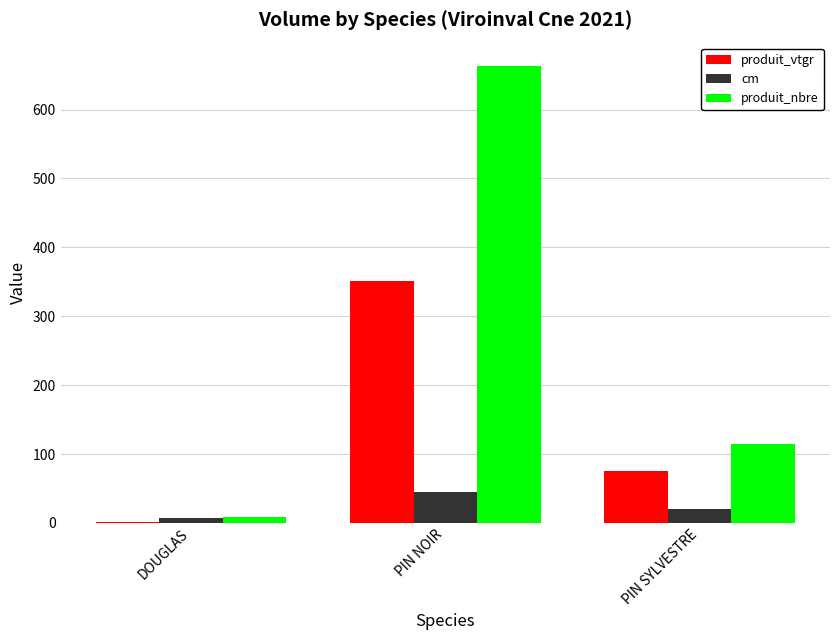

Is the value of produit_vtgr at PIN SYLVESTRE greater than the value of cm at PIN NOIR?

Yes